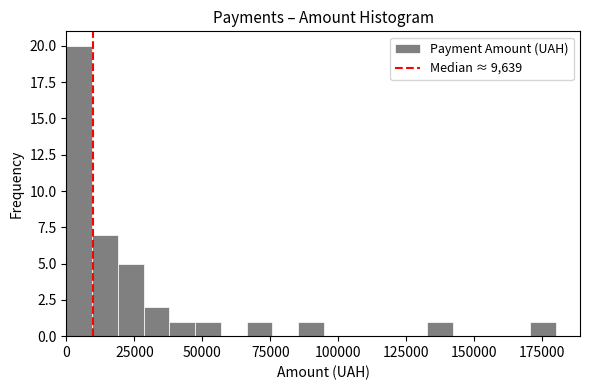

Read against the x-axis, roughly where is the centre of the tallest bar?

5000